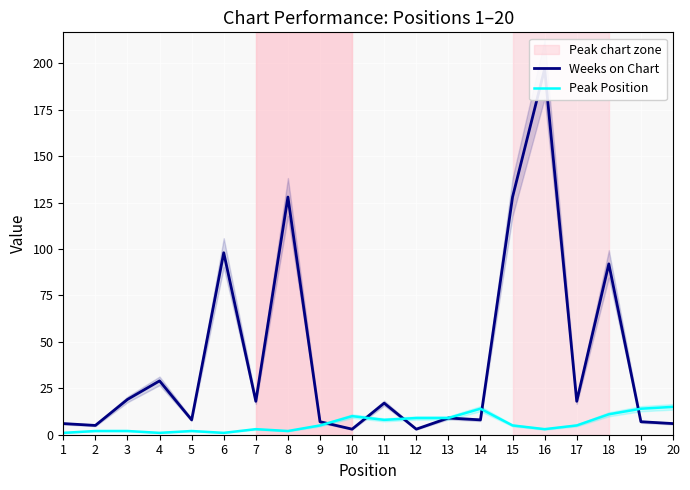

Reading right to left, transcribe all the data shown in this chart.

Weeks on Chart: 6	7	92	18	197	128	8	9	3	17	3	7	128	18	98	8	29	19	5	6
Peak Position: 15	14	11	5	3	5	14	9	9	8	10	5	2	3	1	2	1	2	2	1